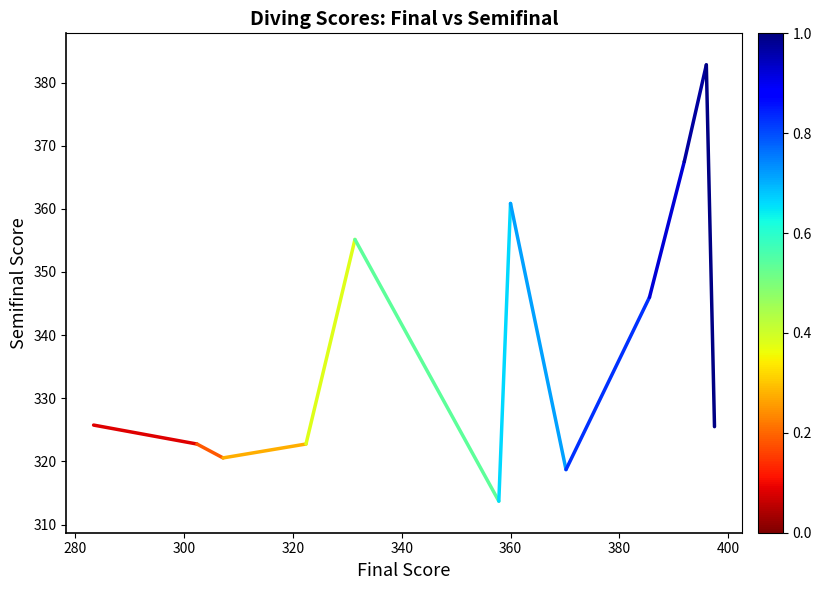

What is the difference between the maximum and minimum values?

69.1